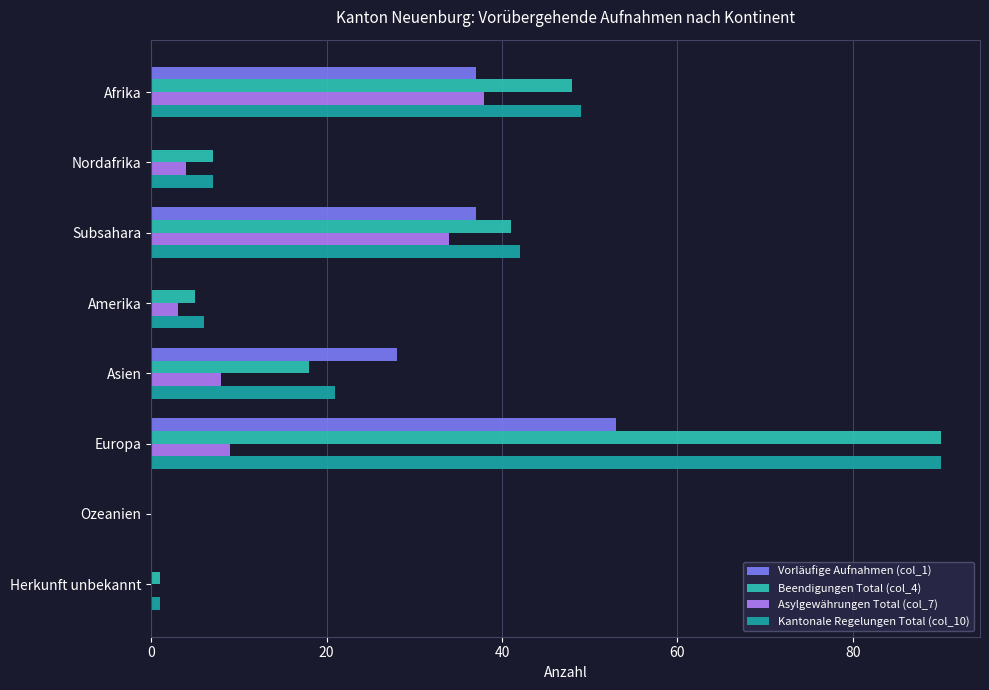

Reading left to right, extract all data points from this chart.

Vorläufige Aufnahmen (col_1): 37	0	37	0	28	53	0	0
Beendigungen Total (col_4): 48	7	41	5	18	90	0	1
Asylgewährungen Total (col_7): 38	4	34	3	8	9	0	0
Kantonale Regelungen Total (col_10): 49	7	42	6	21	90	0	1